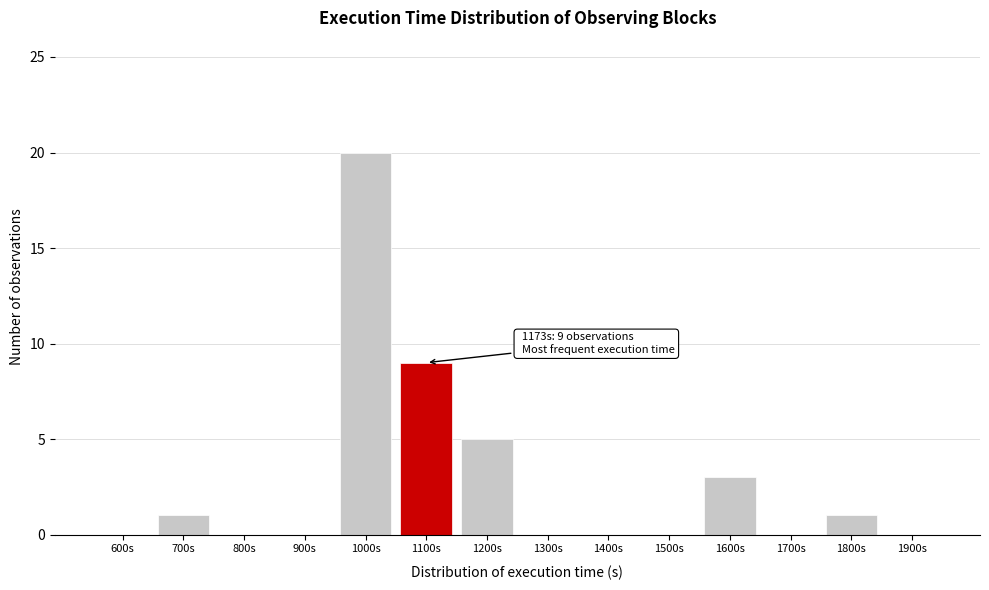

Reading left to right, extract all data points from this chart.

600s=0	700s=1	800s=0	900s=0	1000s=20	1100s=9	1200s=5	1300s=0	1400s=0	1500s=0	1600s=3	1700s=0	1800s=1	1900s=0